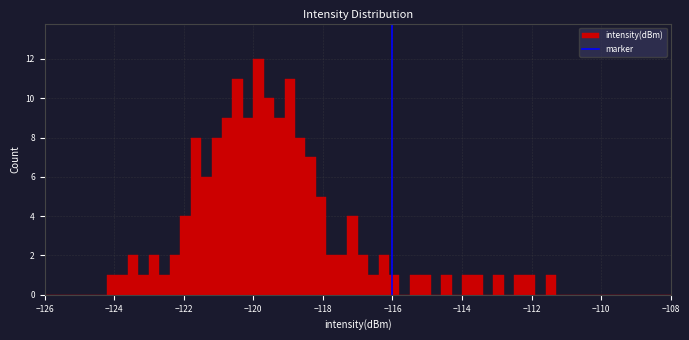

Read against the x-axis, roughly where is the centre of the tallest bar?

-119.8